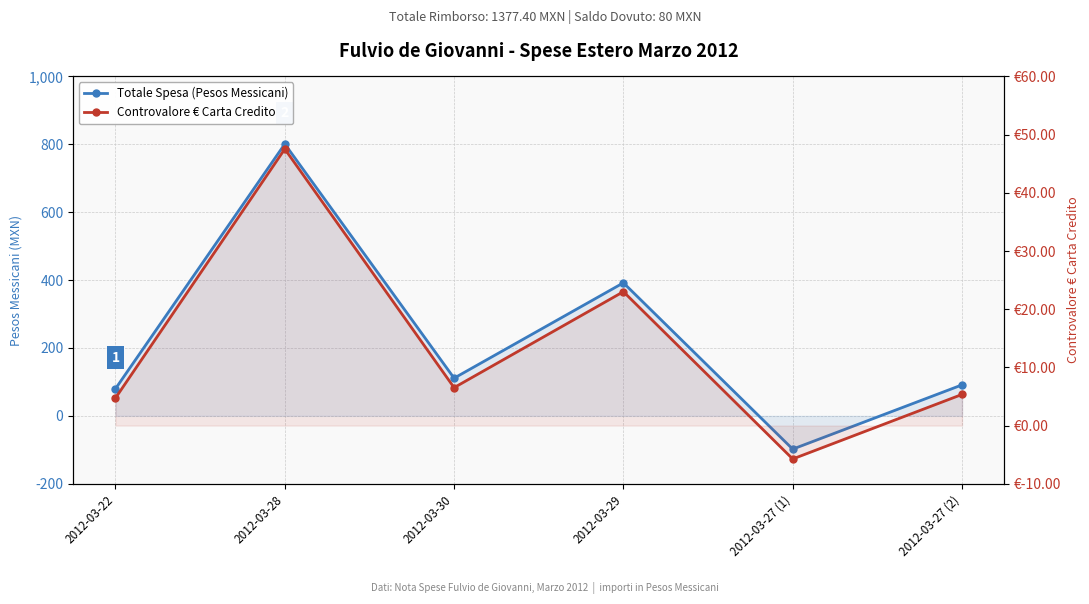

The value of Controvalore € Carta Credito at 2012-03-30 is 6.5. True or false?

True